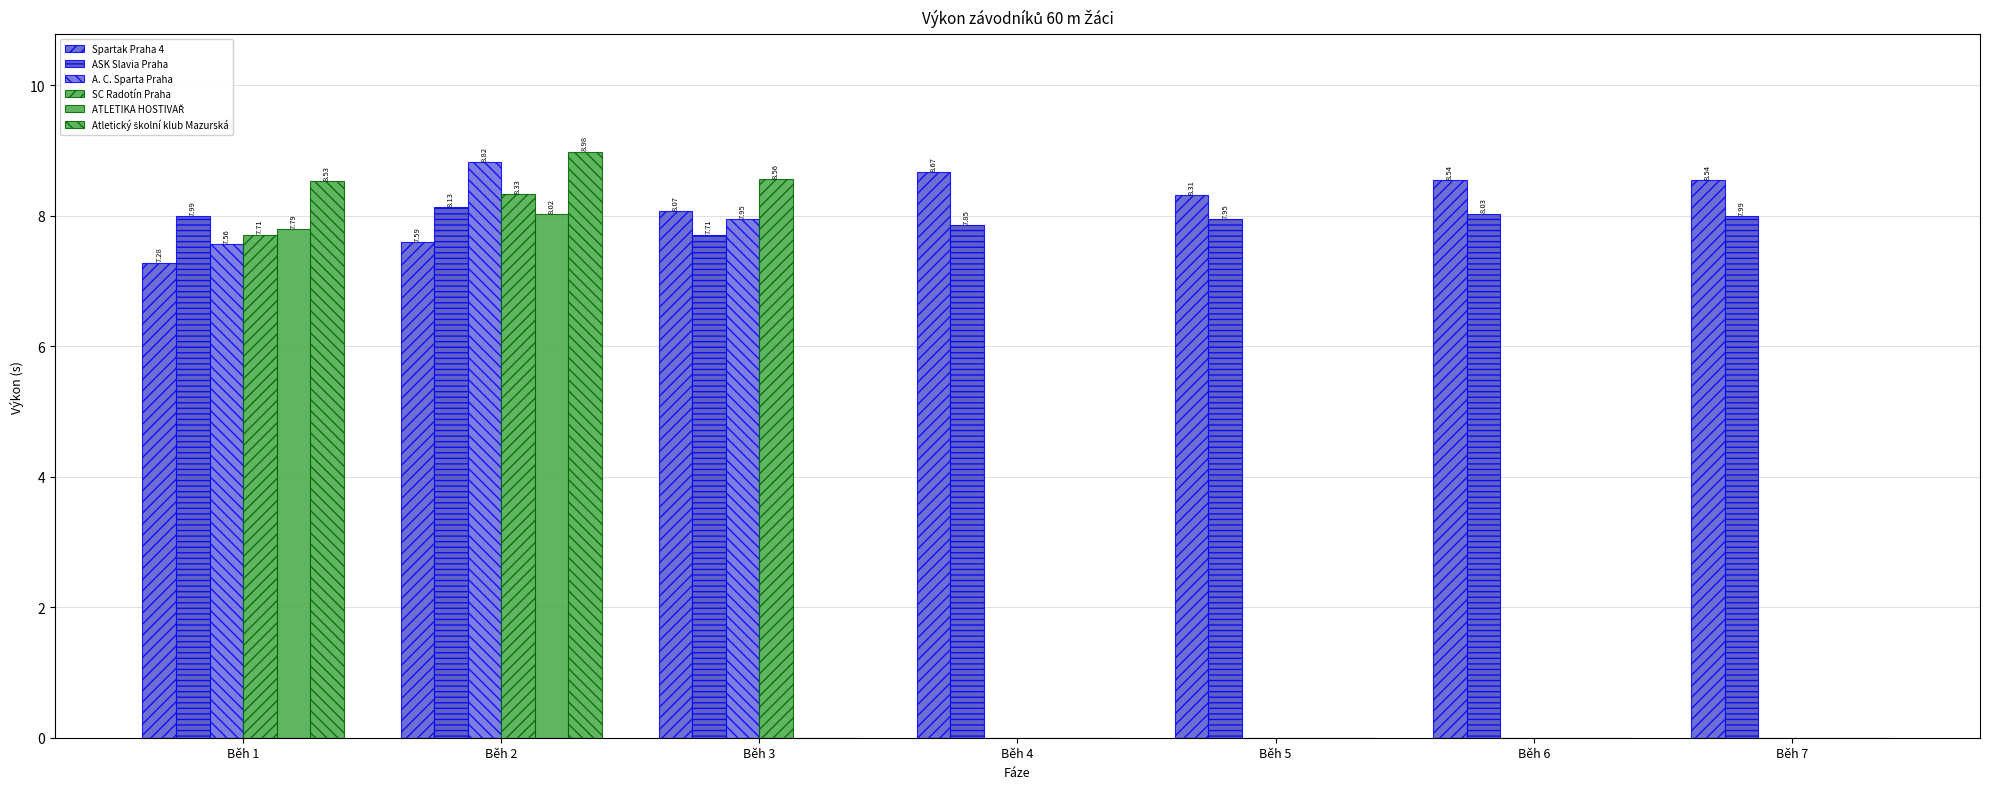

At how many categories does at least one series exceed 1?

7